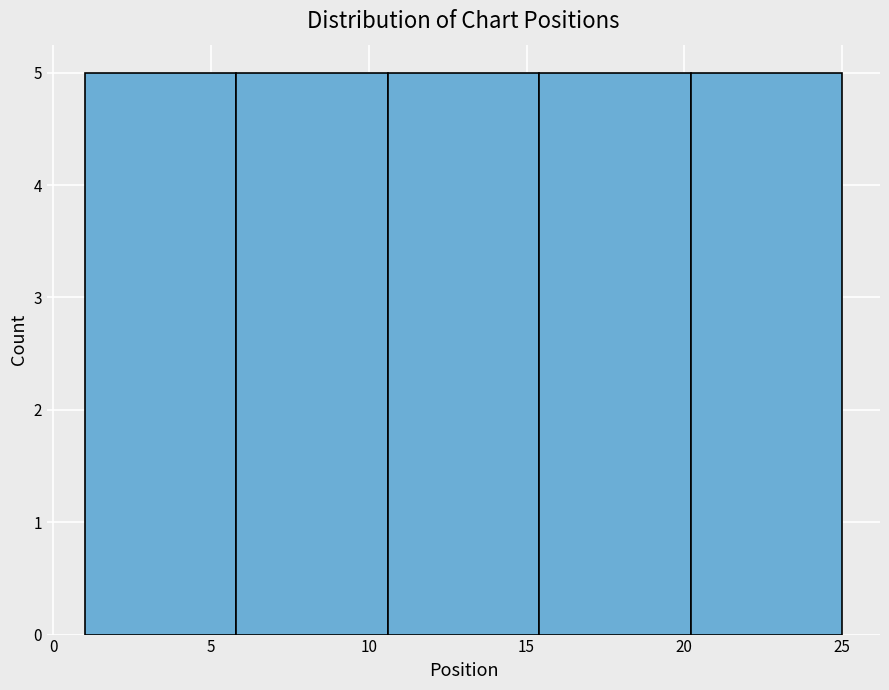

Reading left to right, list every bar in this chart as the range it spans on the x-axis followed by its height. Neither the bar edges nor the heights are printed on the chart, so give them approximately, as read against the axes.

1.0 to 5.8: 5
5.8 to 10.6: 5
10.6 to 15.4: 5
15.4 to 20.2: 5
20.2 to 25.0: 5